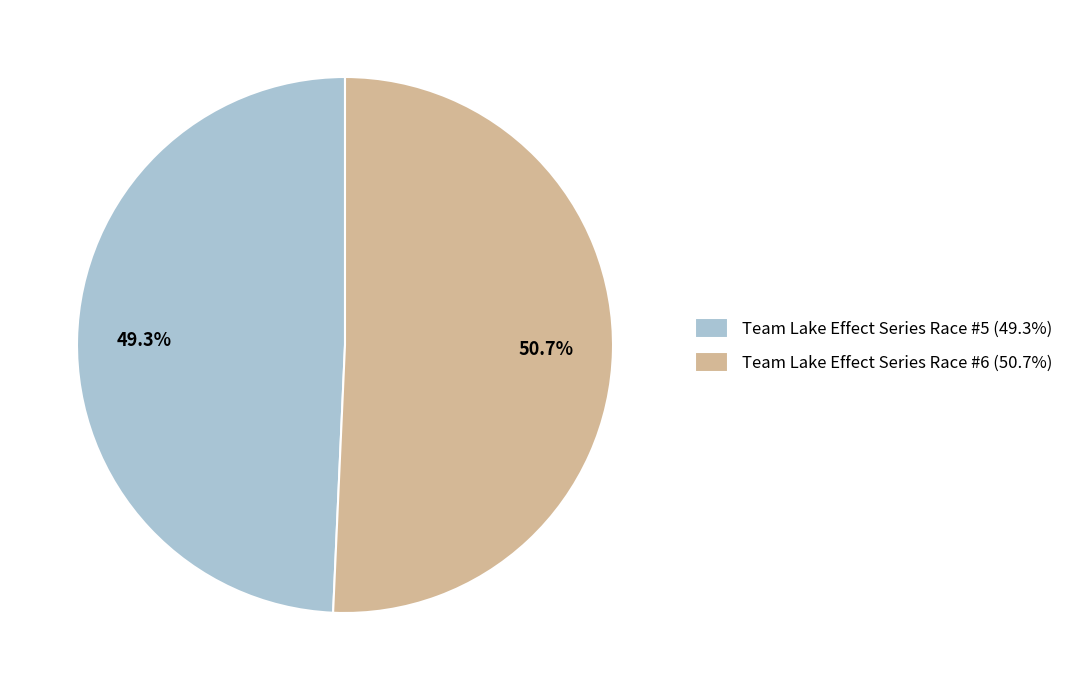

Count the number of slices in the pie.

2